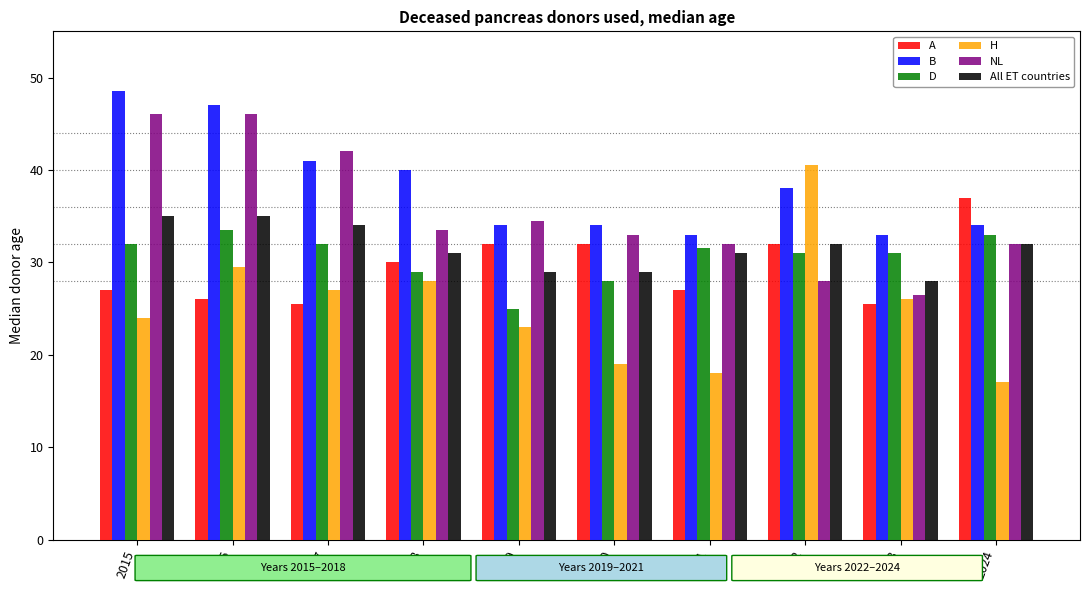

What is the average value of the H series?

25.2